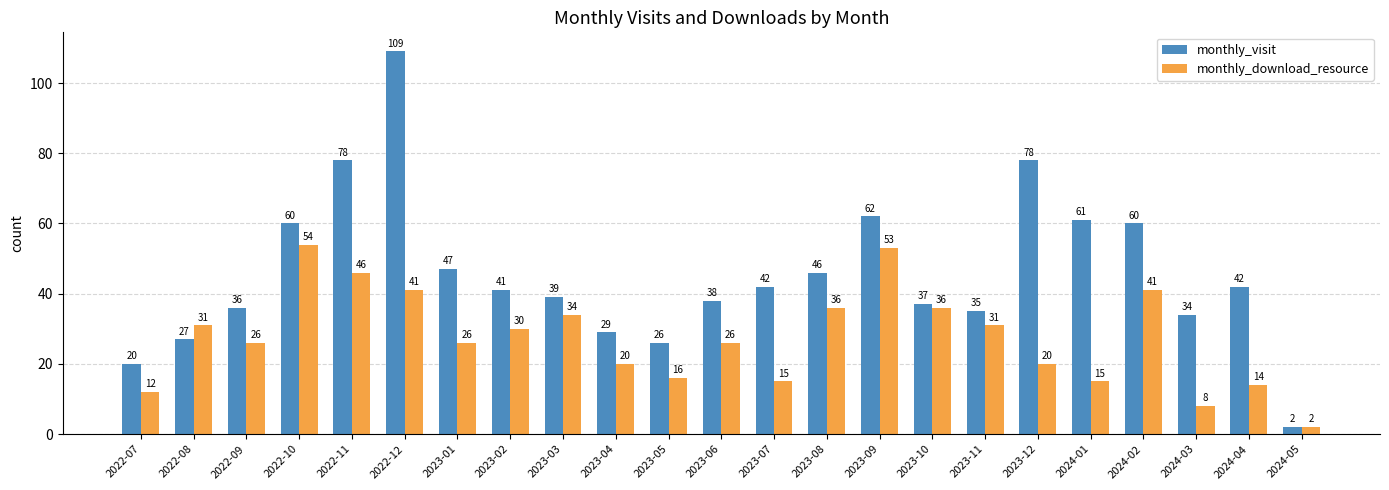

What are all the series names shown in the legend?

monthly_visit, monthly_download_resource